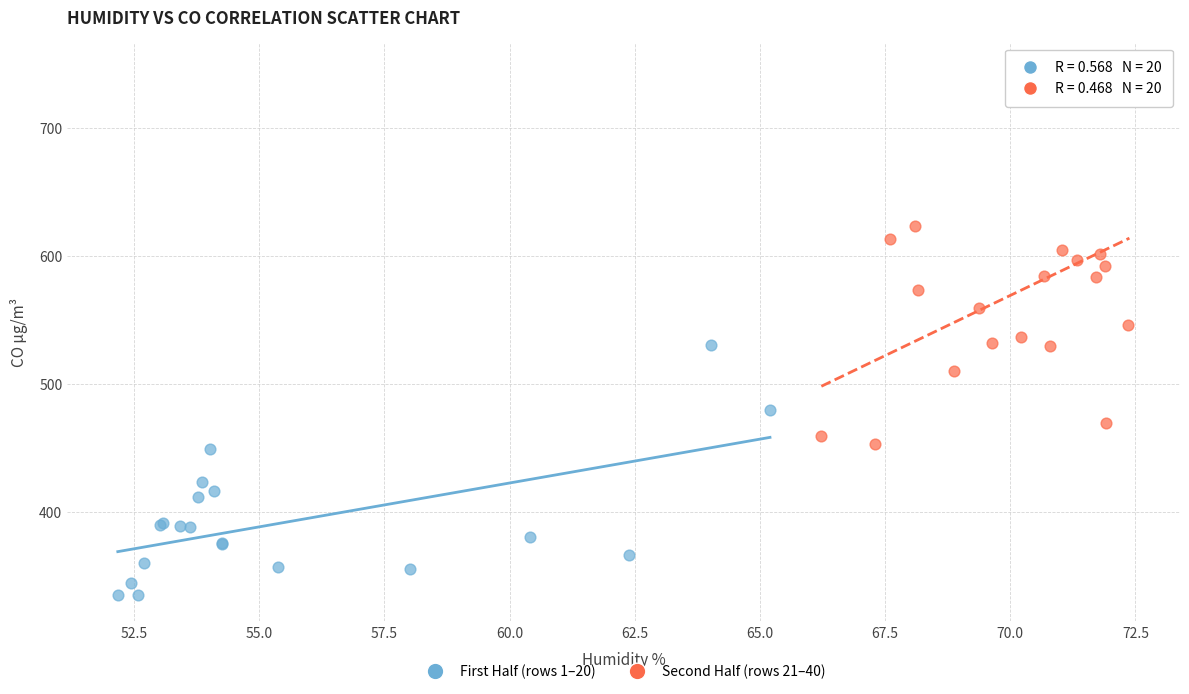

Which series reaches the minimum Y coordinate?

First Half (rows 1–20)